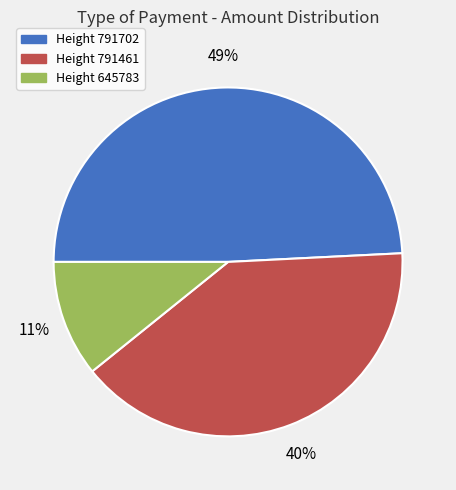

To the nearest percent, what is the difference between the largest and smallest slice percentages?

38%